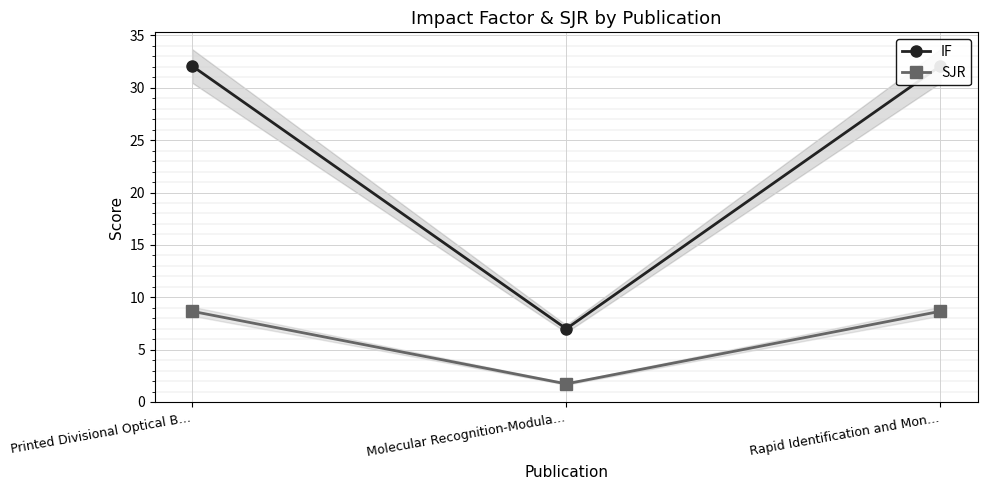

Is the value of IF at Molecular Recognition-Modula… greater than the value of SJR at Molecular Recognition-Modula…?

Yes